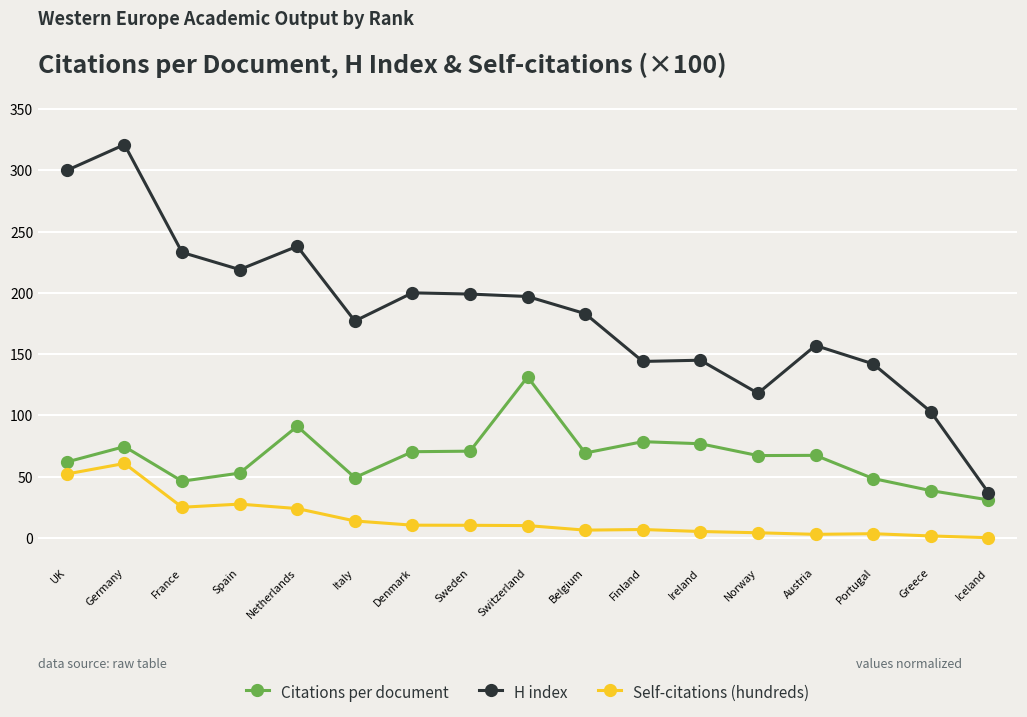

How many values in the H index series are below 183?

8